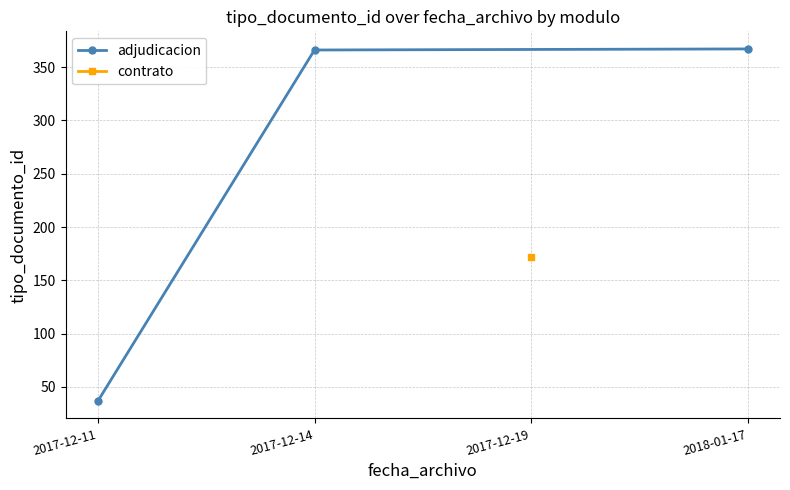

The adjudicacion series shows 559 at 2017-12-14. True or false?

False